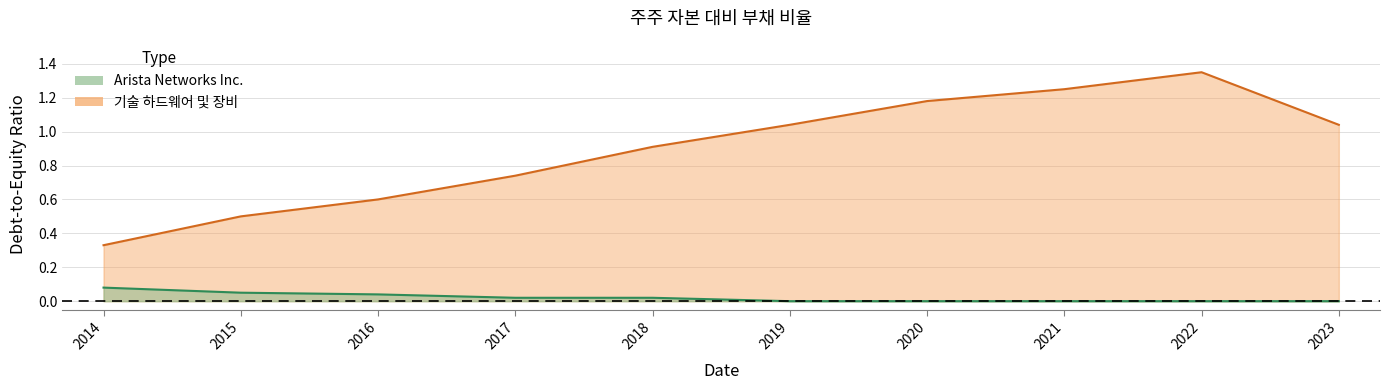

Which category has the lowest value across all series?

2019